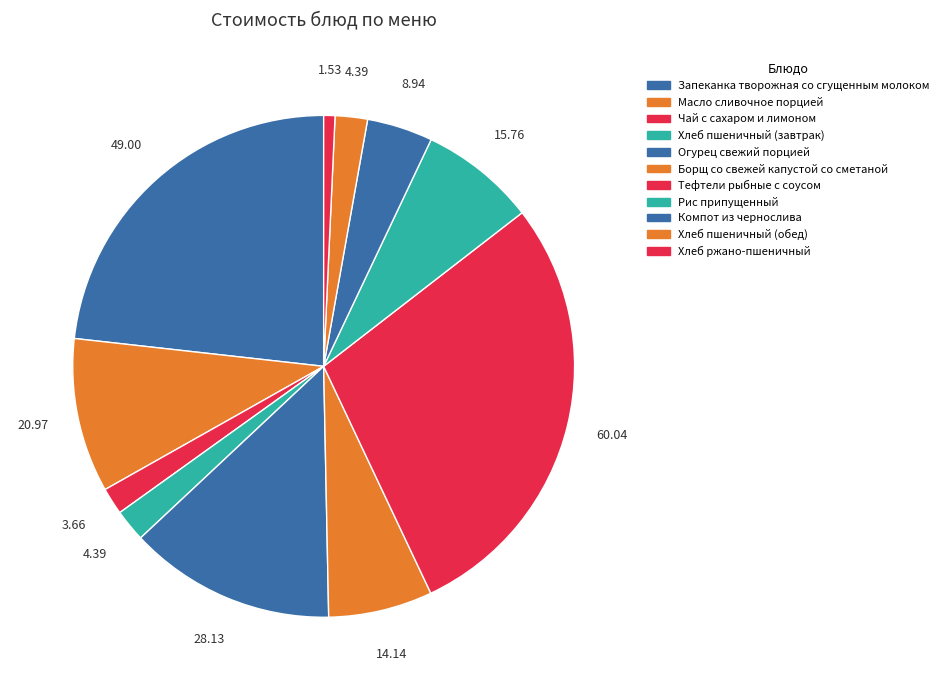

True or false: Хлеб ржано-пшеничный accounts for 11% of the total.

False